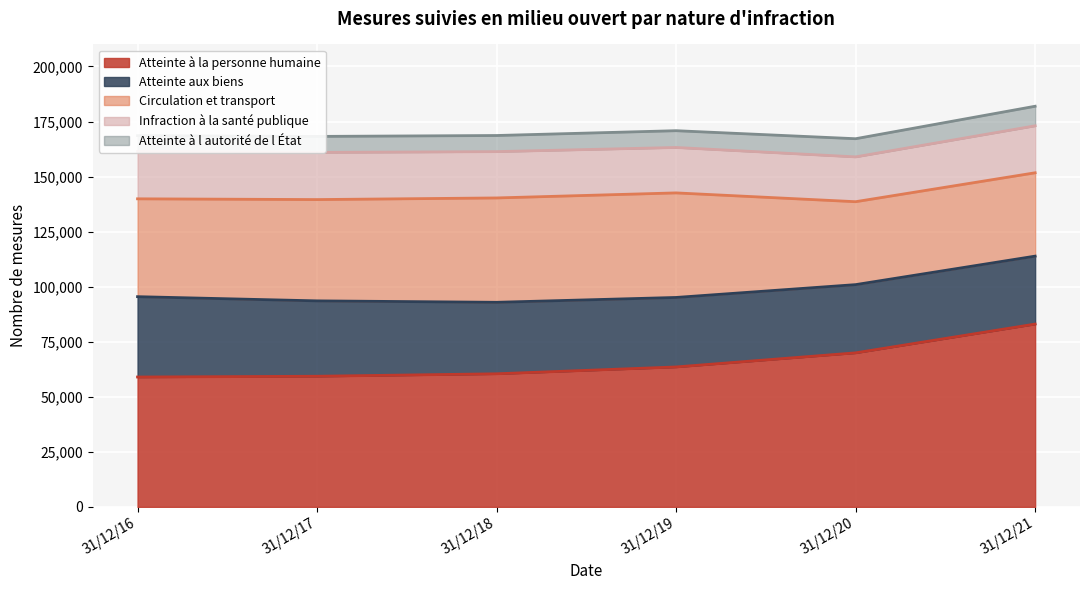

True or false: Infraction à la santé publique and Atteinte aux biens cross at least once.

False